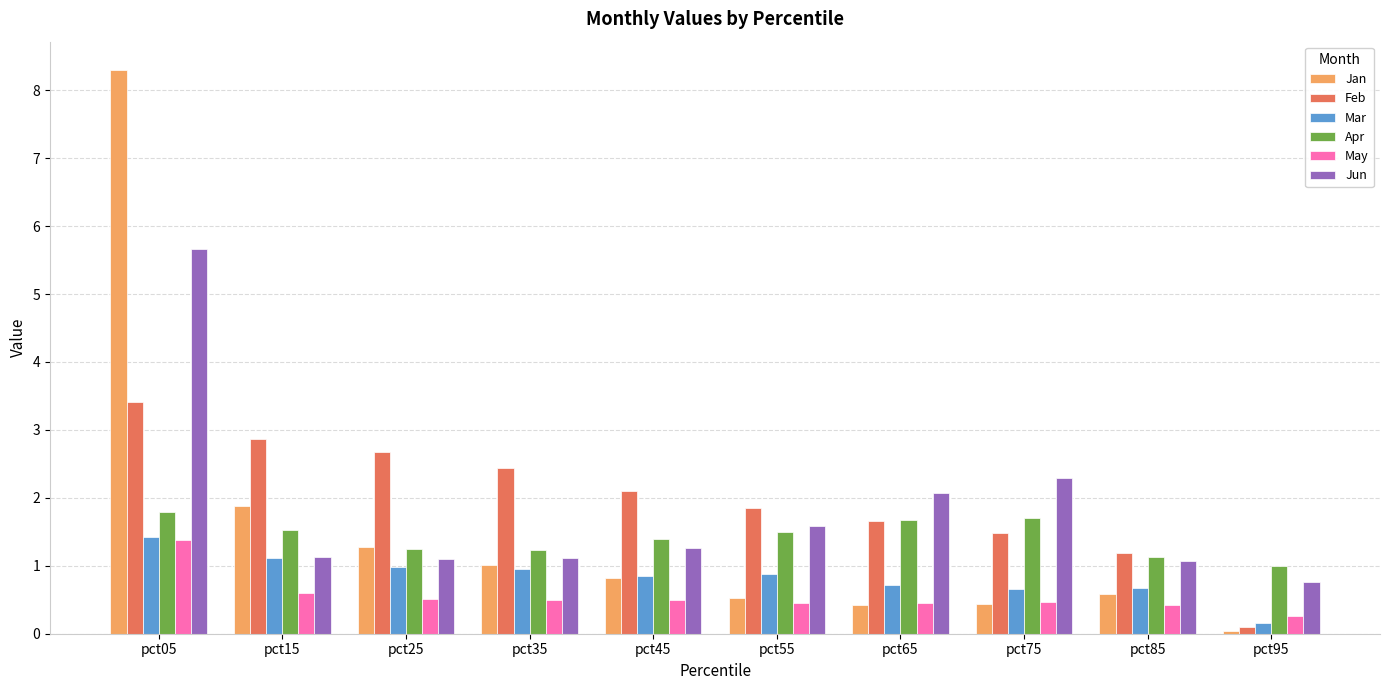

How many data points in Feb are less than 2?

5